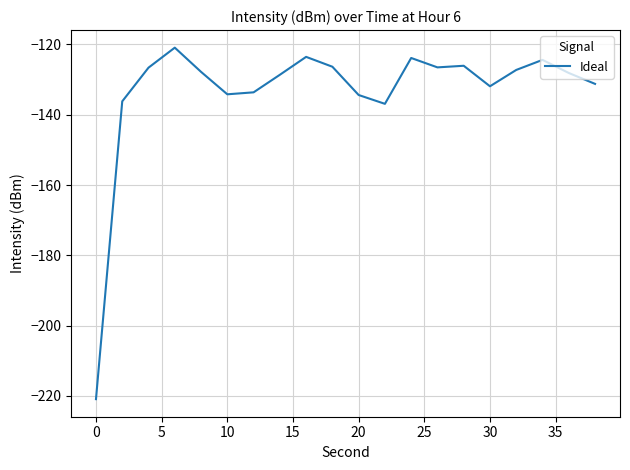

What is the maximum value shown in the chart?

-120.9